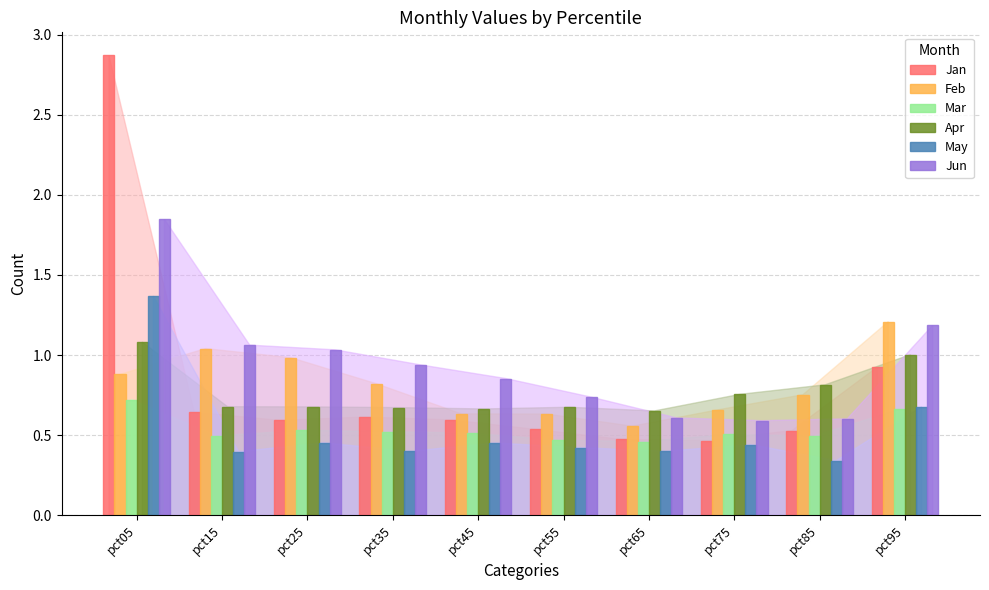

Between pct15 and pct45, which series saw the biggest shift?

Feb